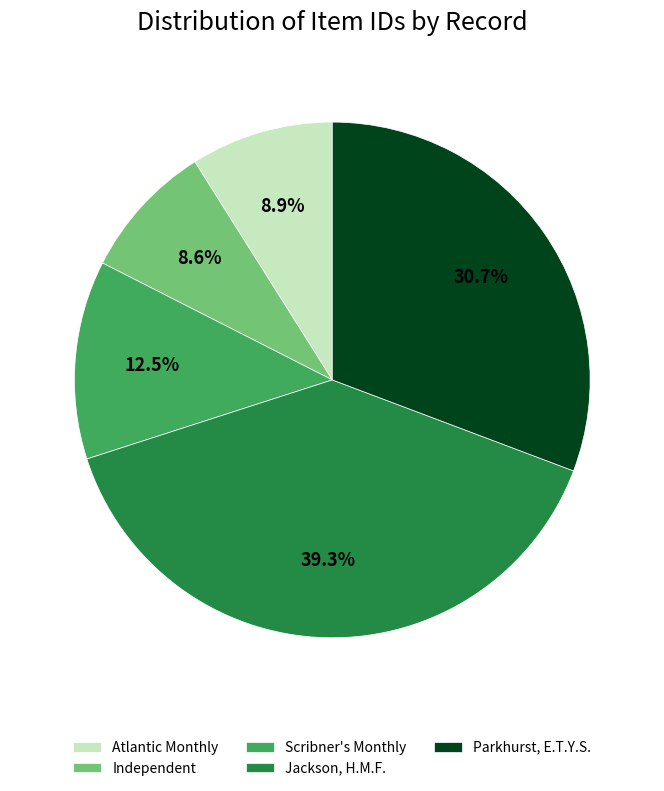

Is the sum of Scribner's Monthly and Jackson, H.M.F. greater than half?

Yes